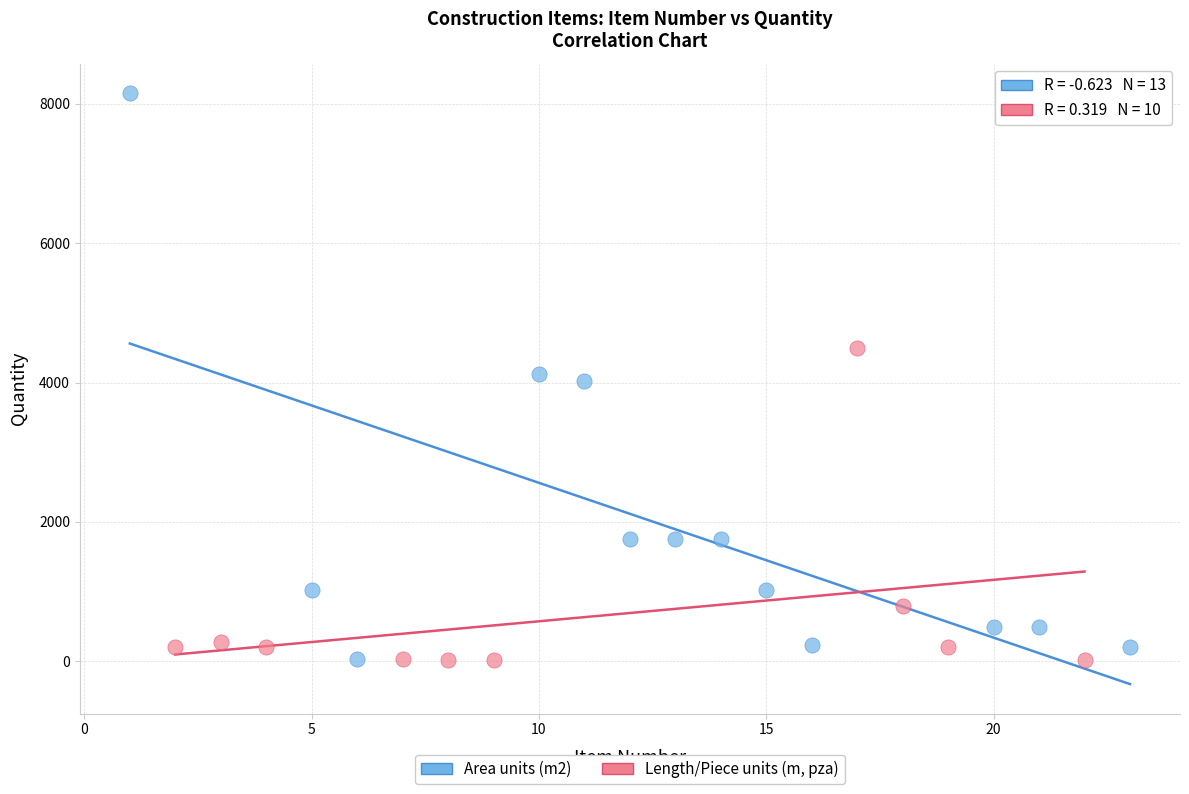

What are all the series names shown in the legend?

Area units (m2), Length/Piece units (m, pza)